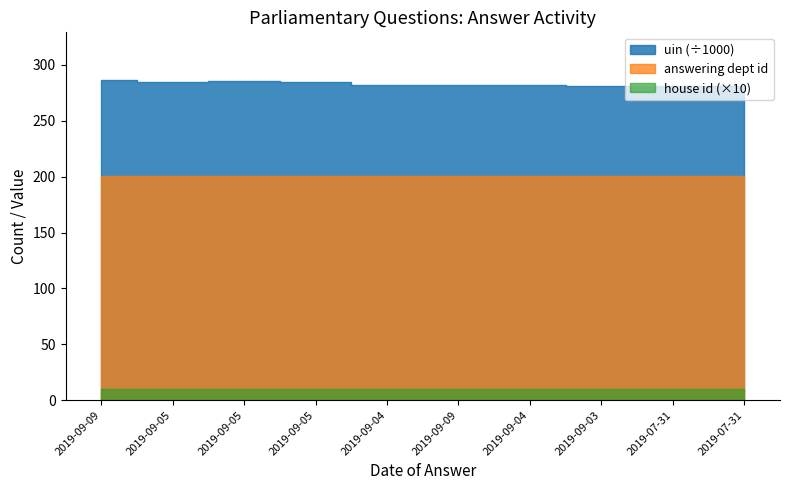

What are all the series names shown in the legend?

uin, answering dept id, house id